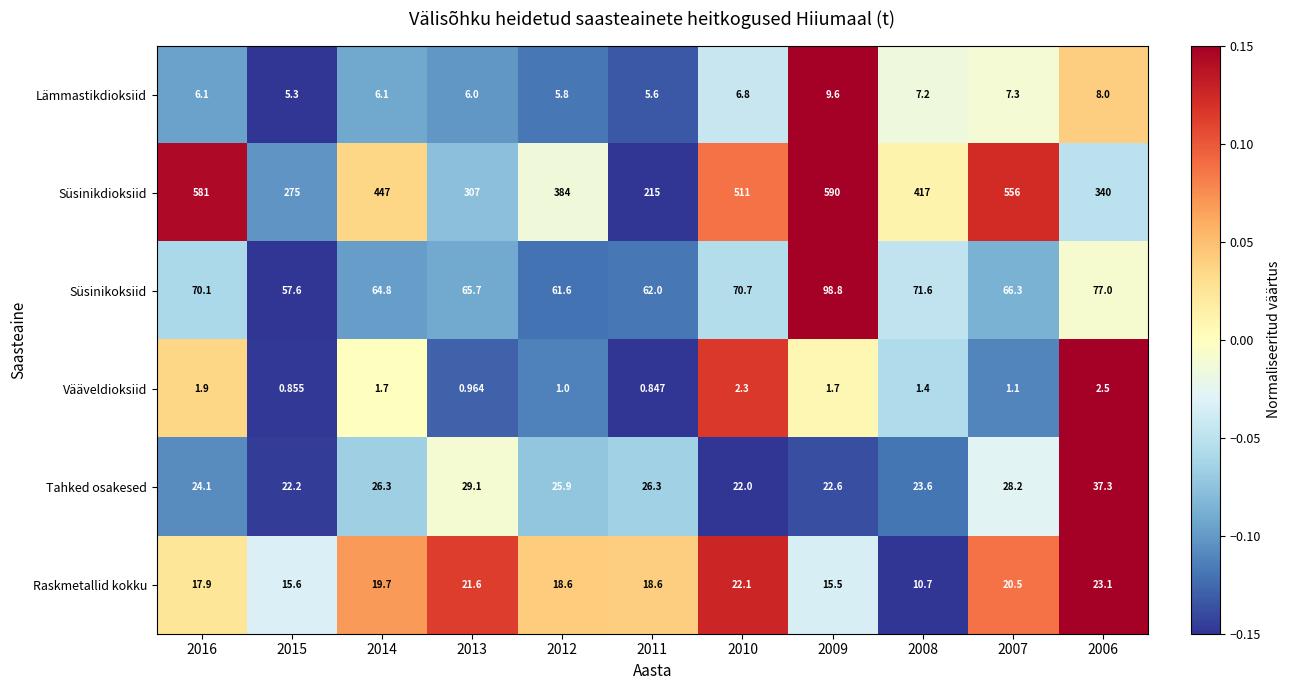

Count the number of categories in the chart.

11